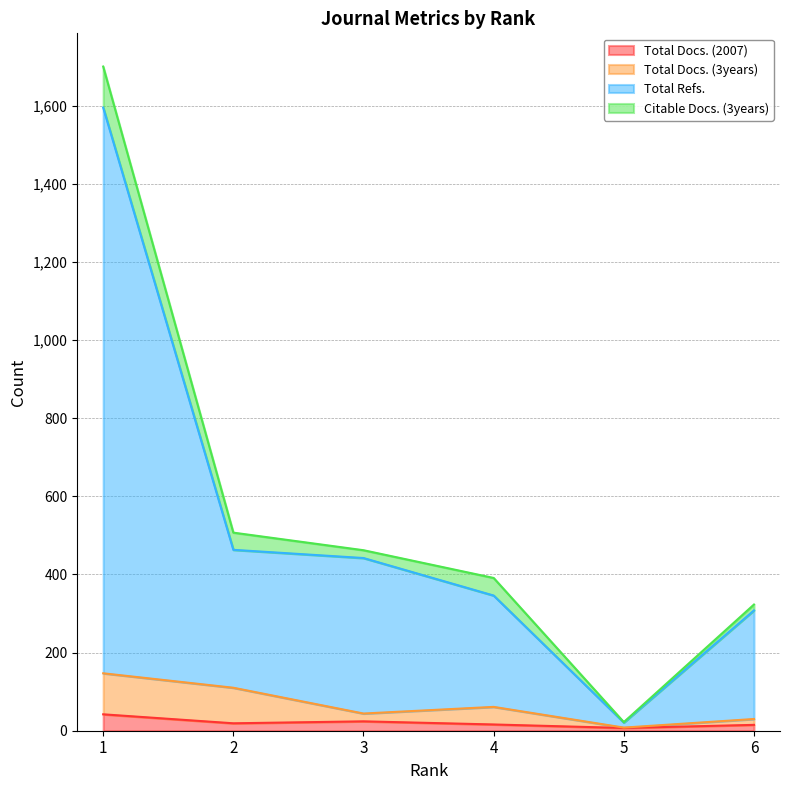

Is it true that Total Docs. (2007) equals 7 at 5?

True